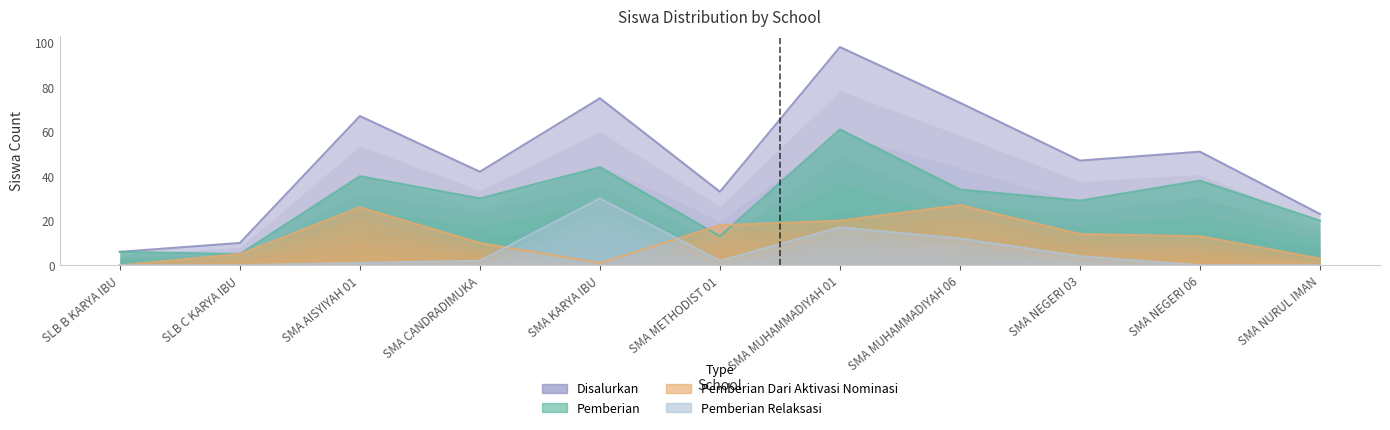

What is the highest value of the Pemberian Dari Aktivasi Nominasi series?

27